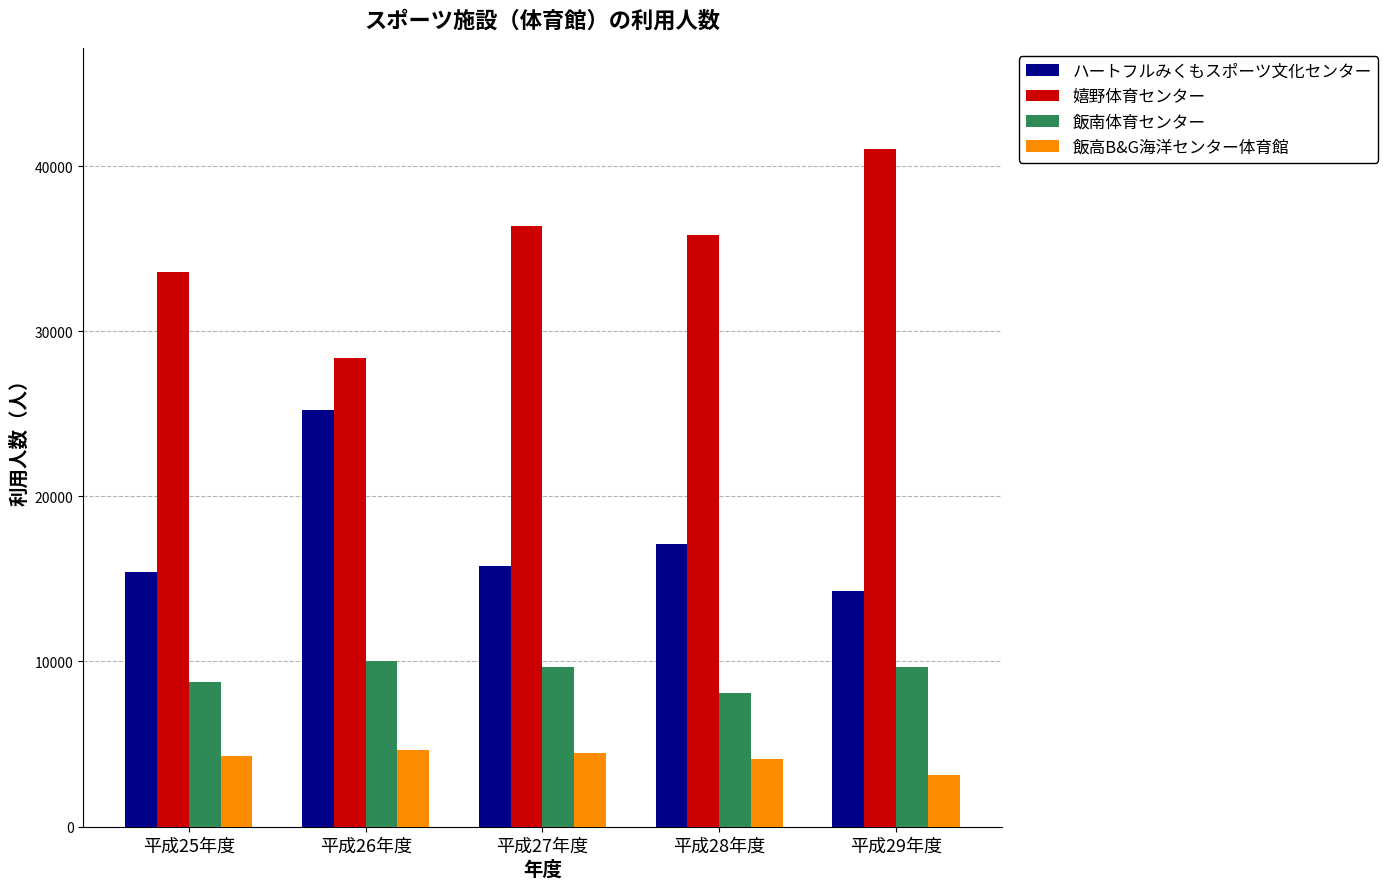

Read the 飯南体育センター value at 平成28年度, to the nearest 100.

8100